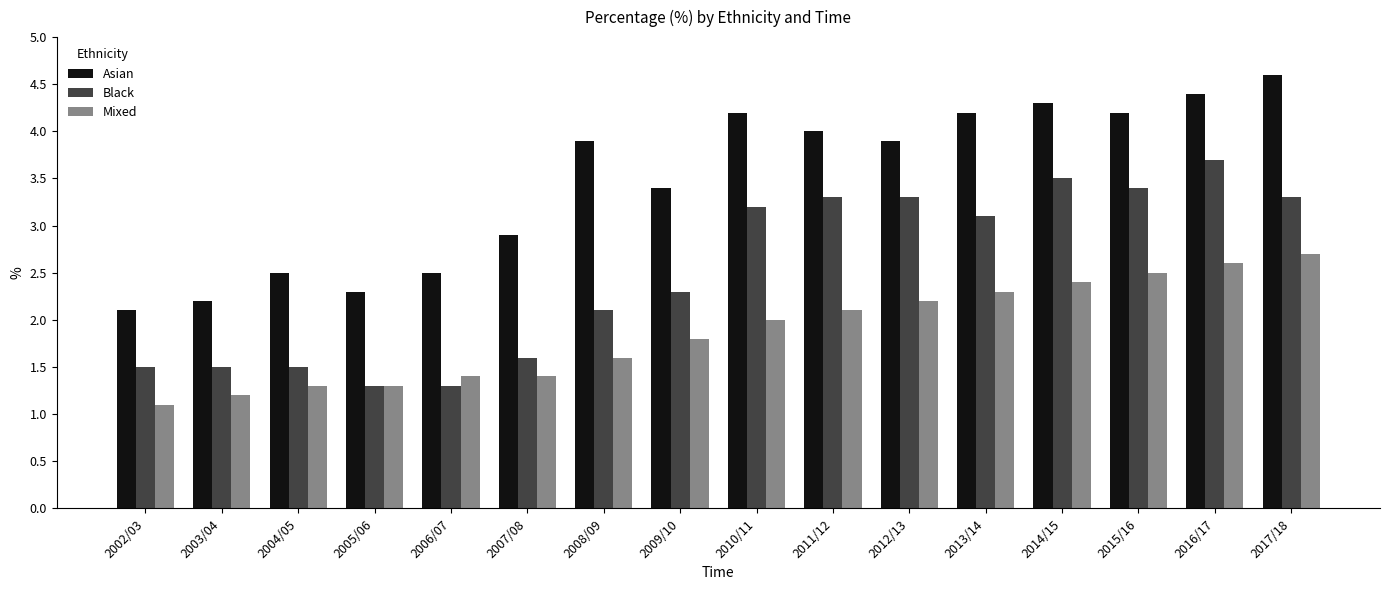

What is the spread (max minus min) of values at 2009/10?

1.6